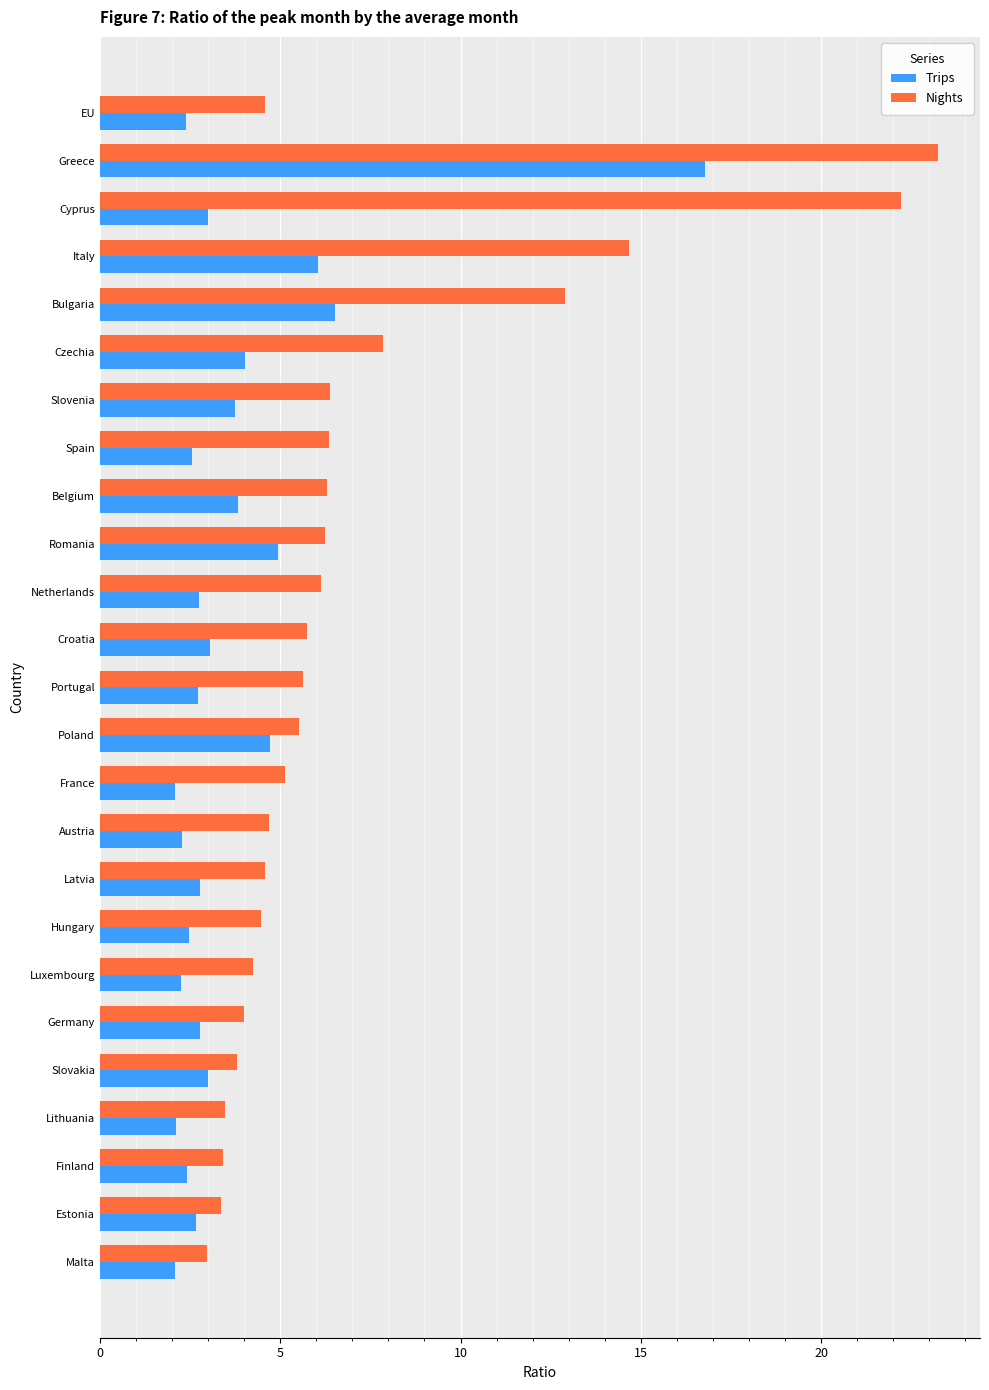

What is the total value across all series at Cyprus?

25.2